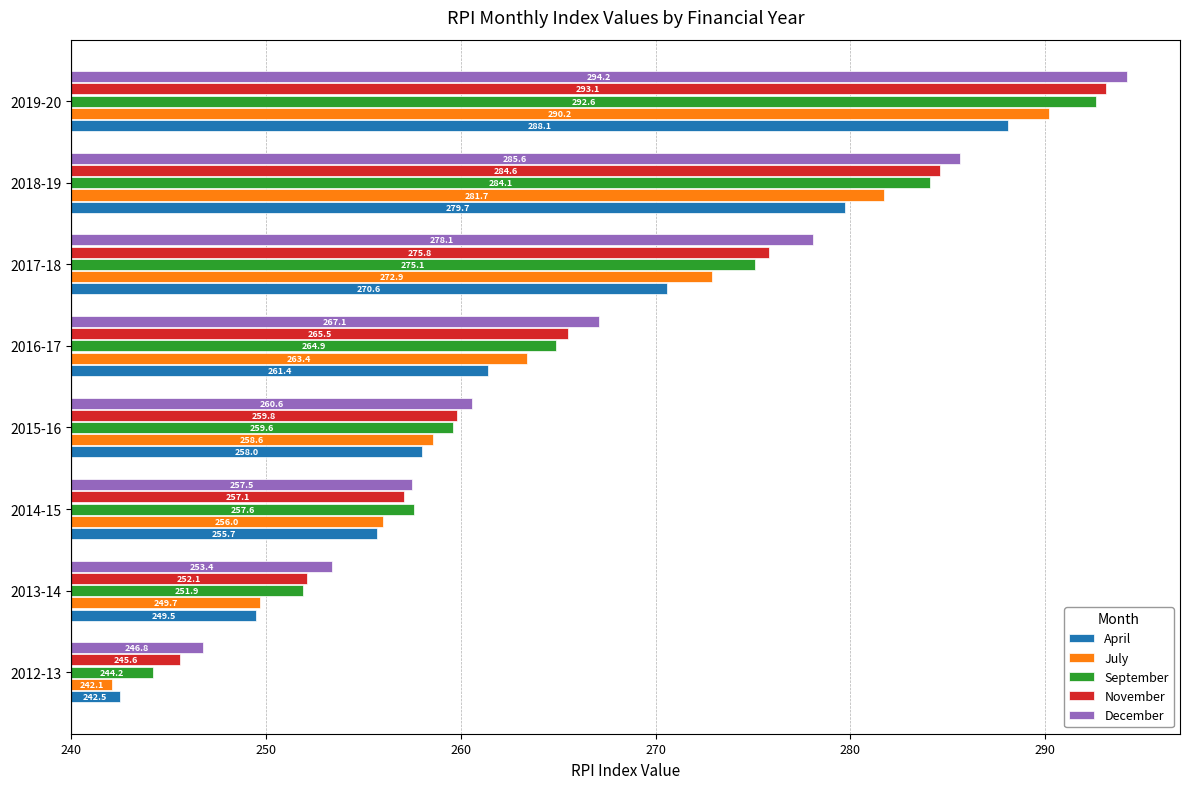

What are all the series names shown in the legend?

April, July, September, November, December